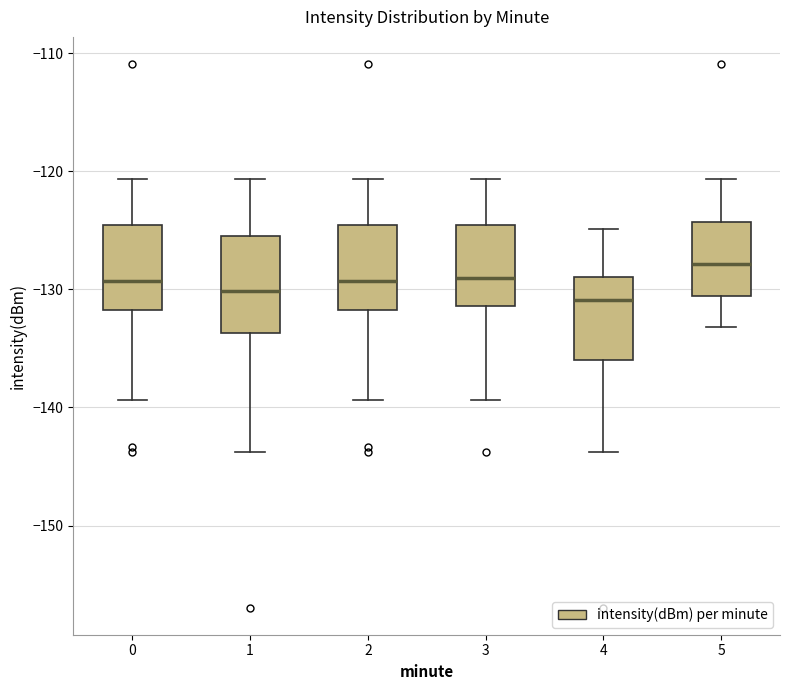

Where does the upper whisker of the box at x = 1 end on the y-axis? The values are not printed on the chart, so give them approximately, as read against the axis.

-121